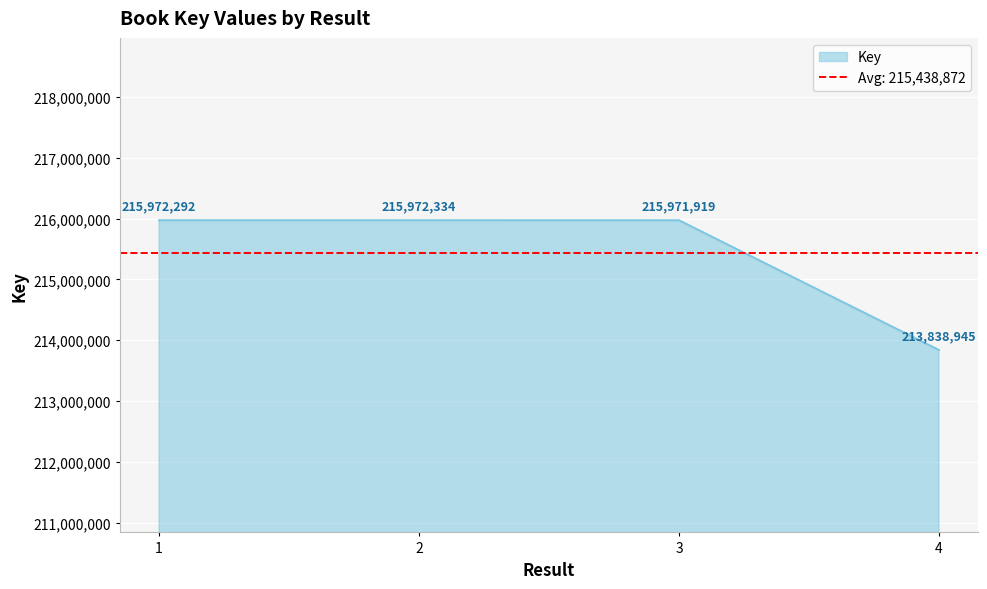

What is the difference between the maximum and minimum values?

2133389